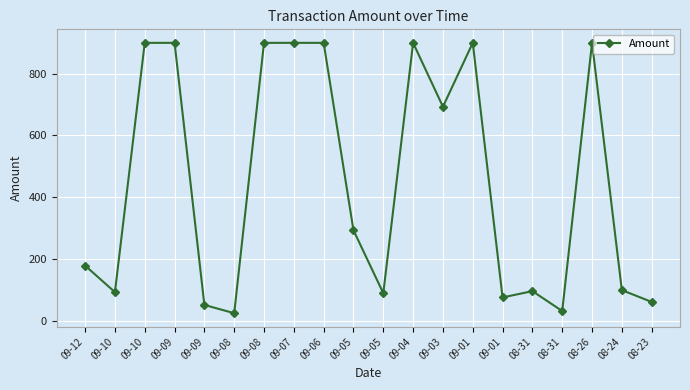

Rank the categories by value from highest to lowest.

09-10, 09-09, 09-08, 09-07, 09-06, 09-04, 09-01, 08-26, 09-03, 09-05, 09-12, 08-24, 08-31, 09-10, 09-05, 09-01, 08-23, 09-09, 08-31, 09-08